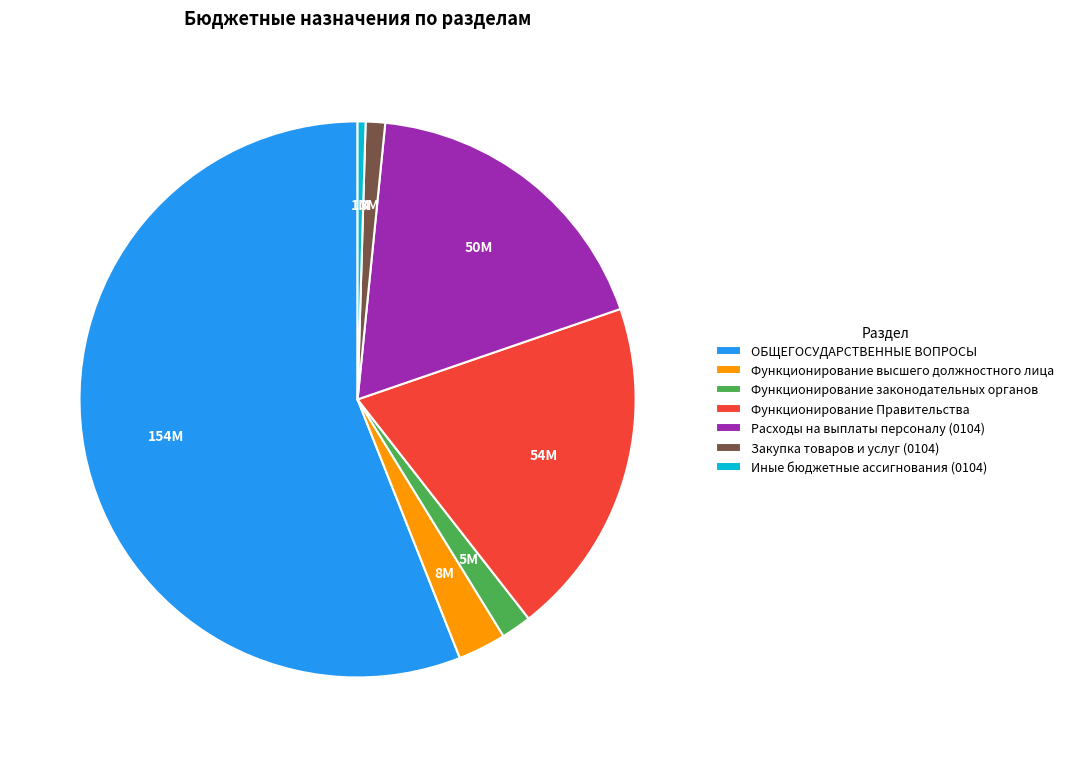

Does ОБЩЕГОСУДАРСТВЕННЫЕ ВОПРОСЫ account for over 50% of the chart?

Yes